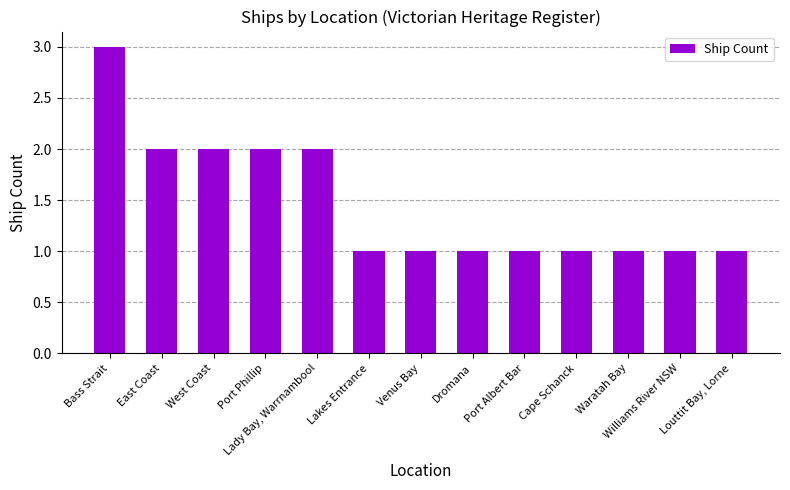

What is the label of the 13th bar from the right?

Bass Strait